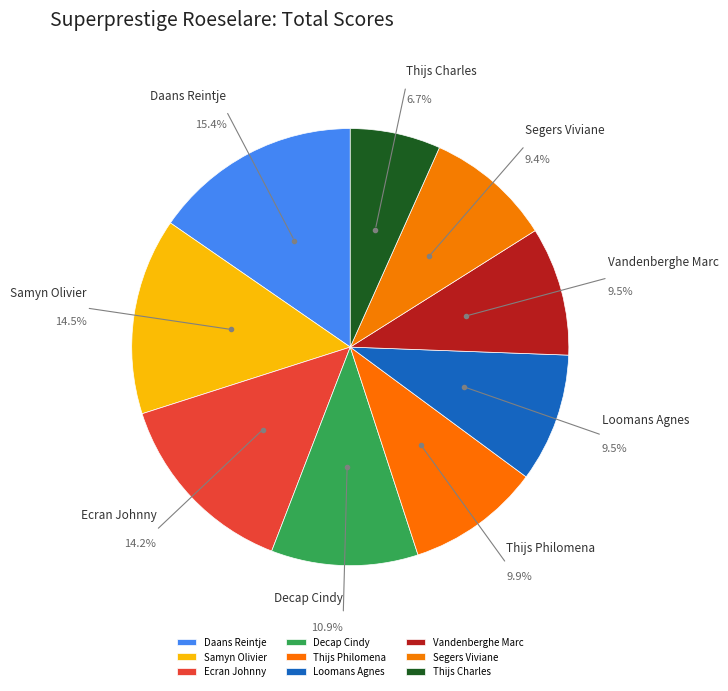

How much of the chart is everything except Decap Cindy?

89.1%